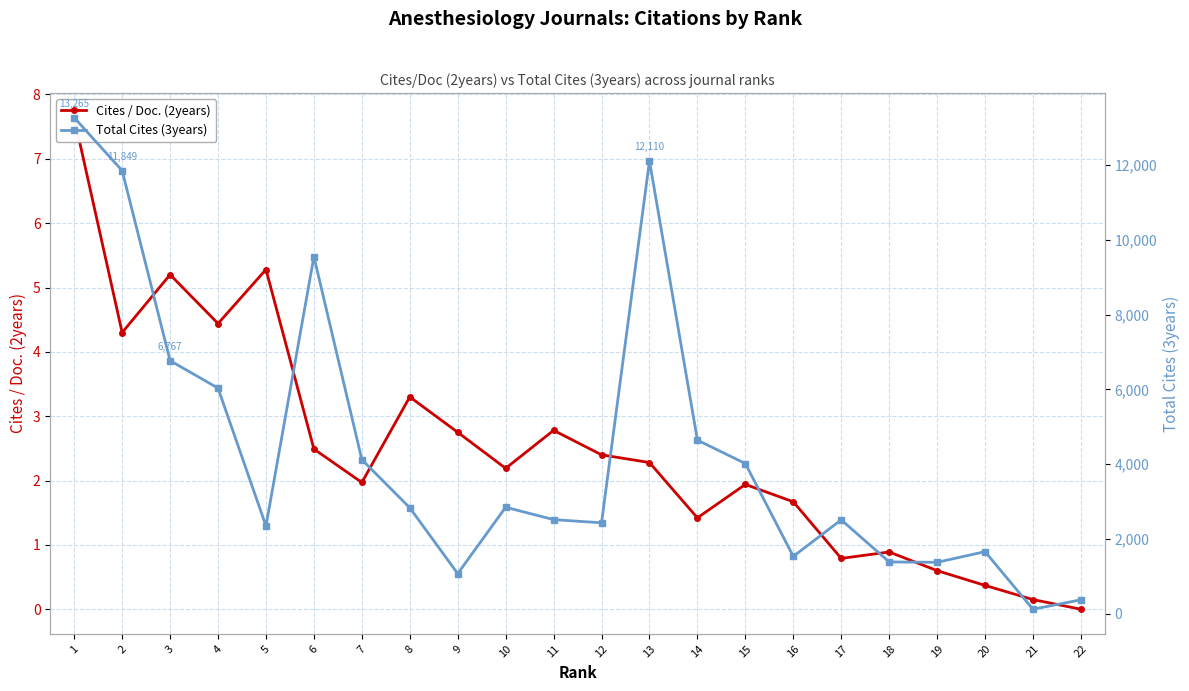

At which label is Cites / Doc. (2years) closest to 3?

11